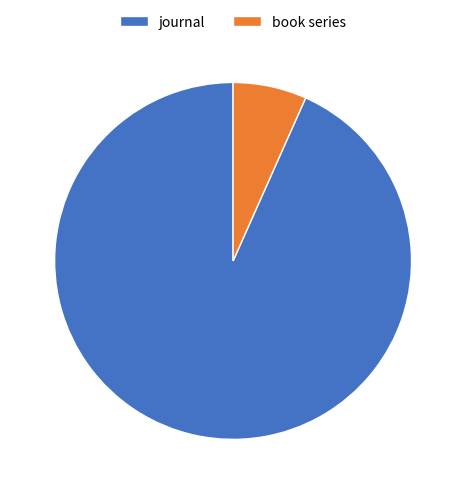

What is the ratio of the value at journal to the value at book series?

14.0